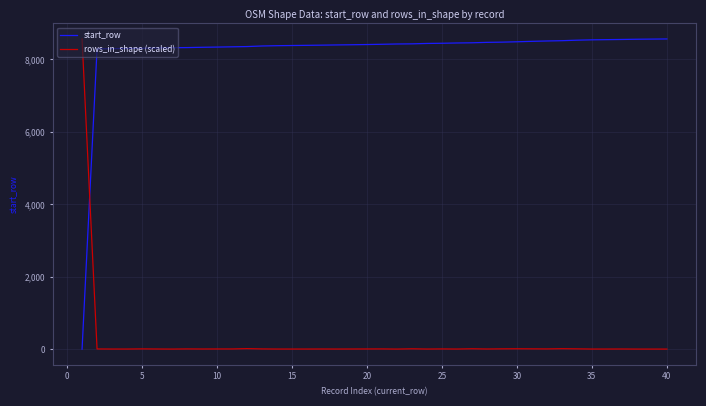

What is the difference between the maximum and minimum values in the start_row series?

8560.0